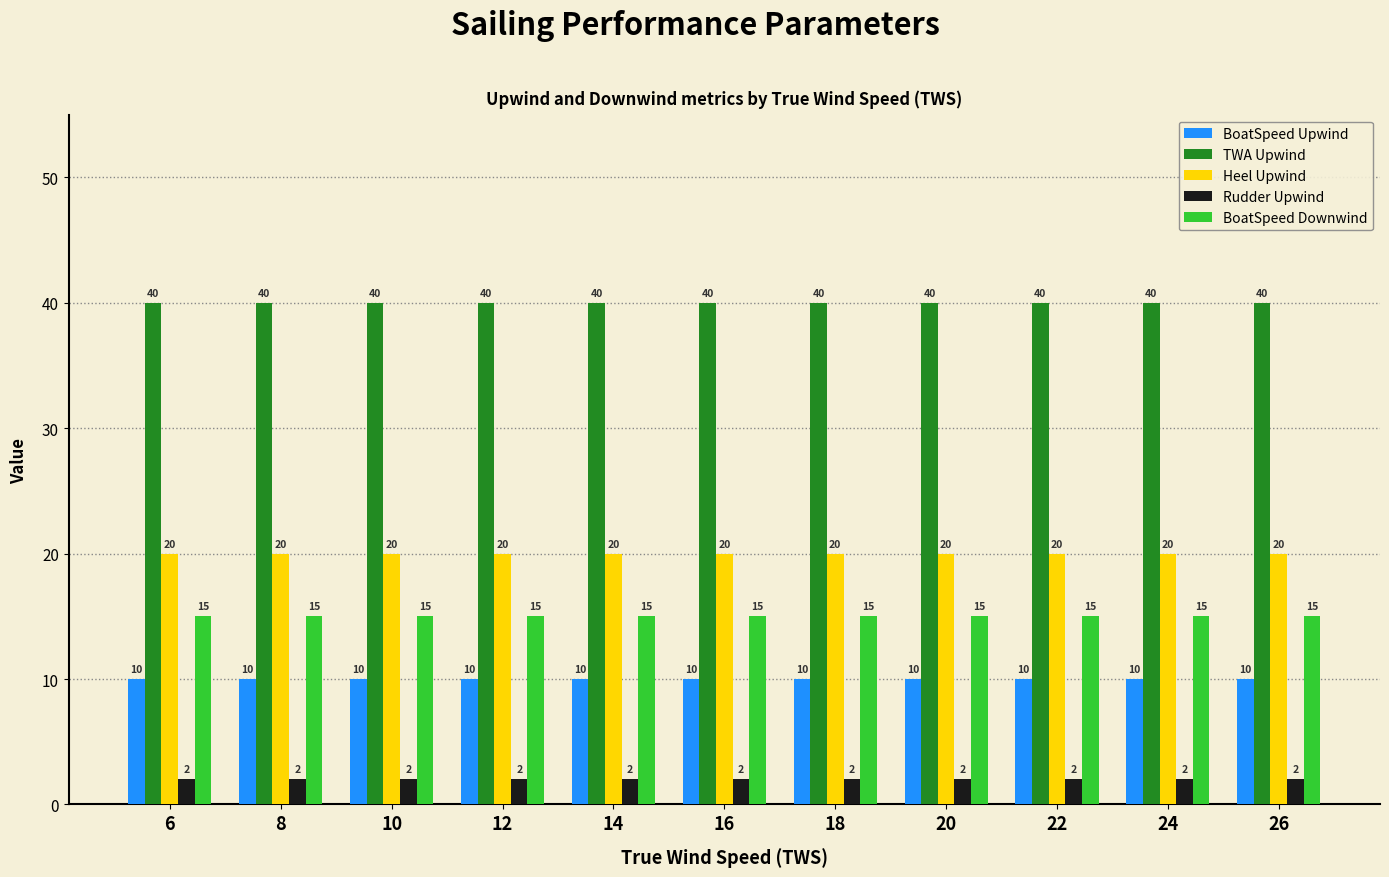

What is the difference between the highest and lowest values at 6?

38